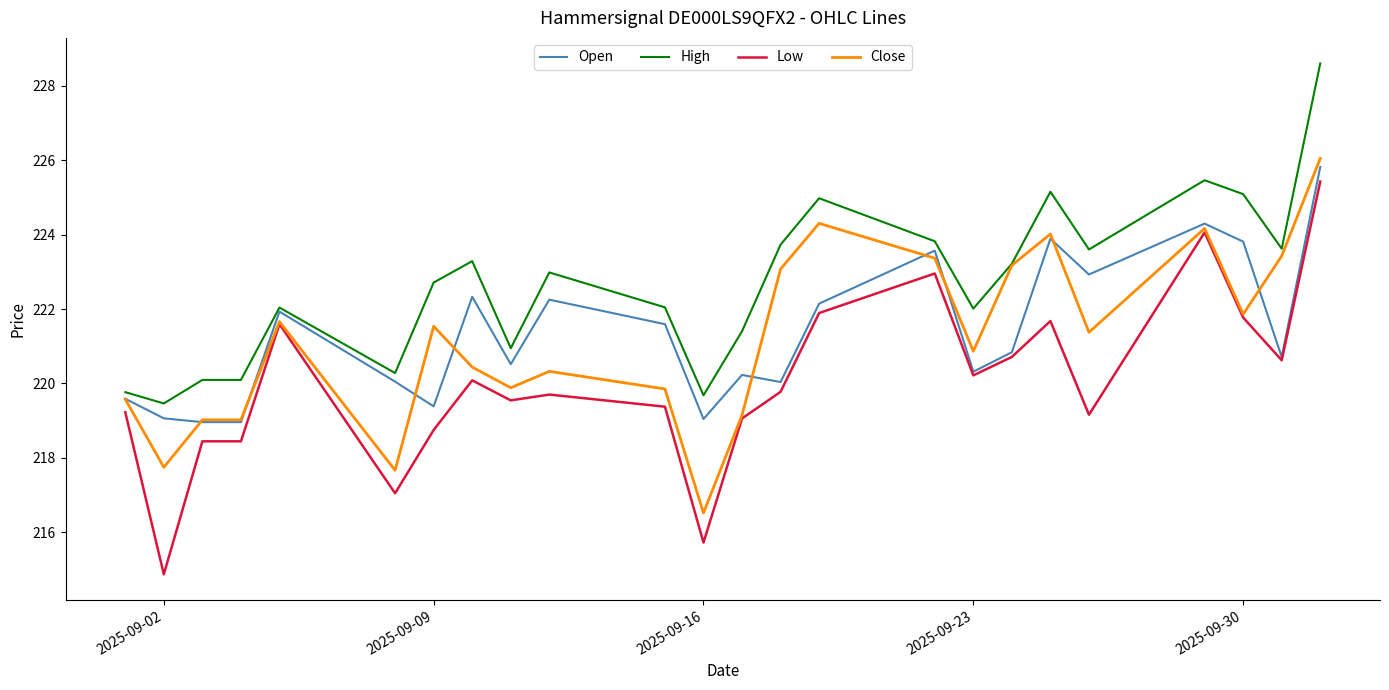

What is the maximum value shown in the chart?

228.6